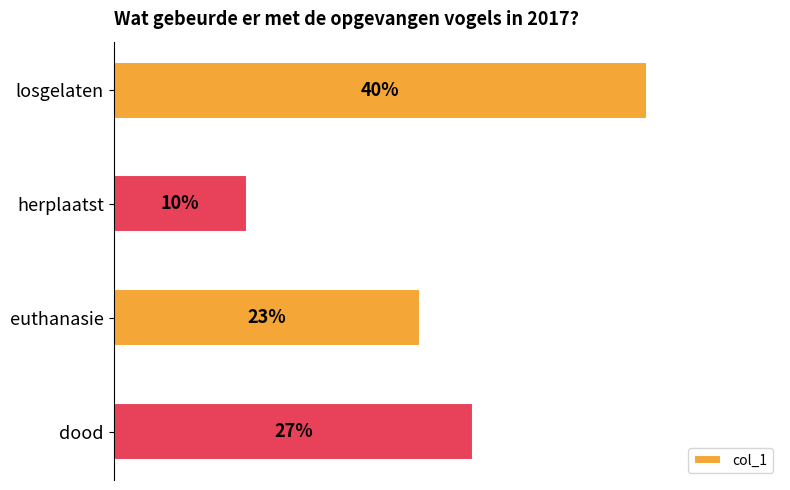

Does the chart contain any negative values?

No